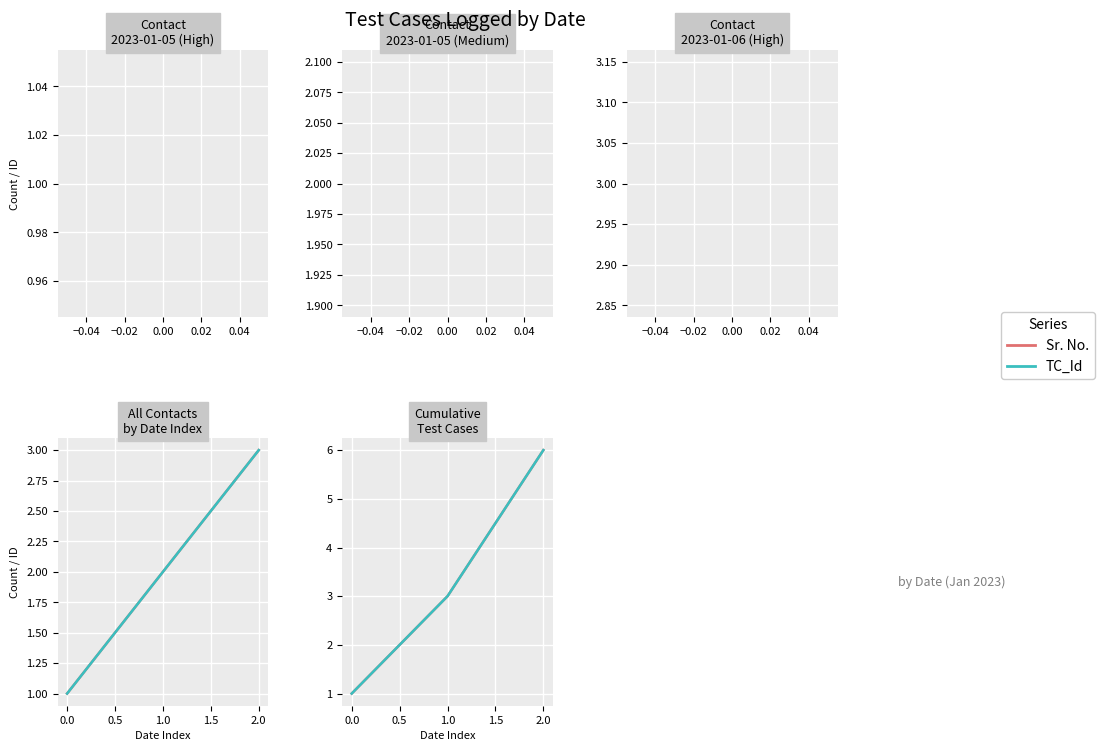

Is the value of TC_Id at 0.0 greater than the value of Sr. No. at 1.0?

No